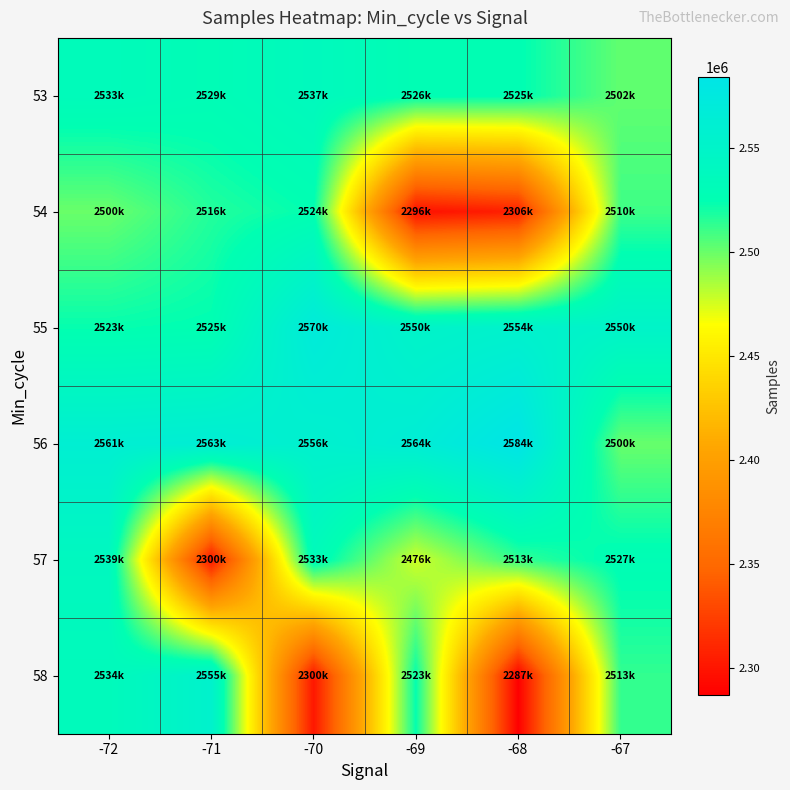

At how many categories does at least one series exceed 2564047?

3